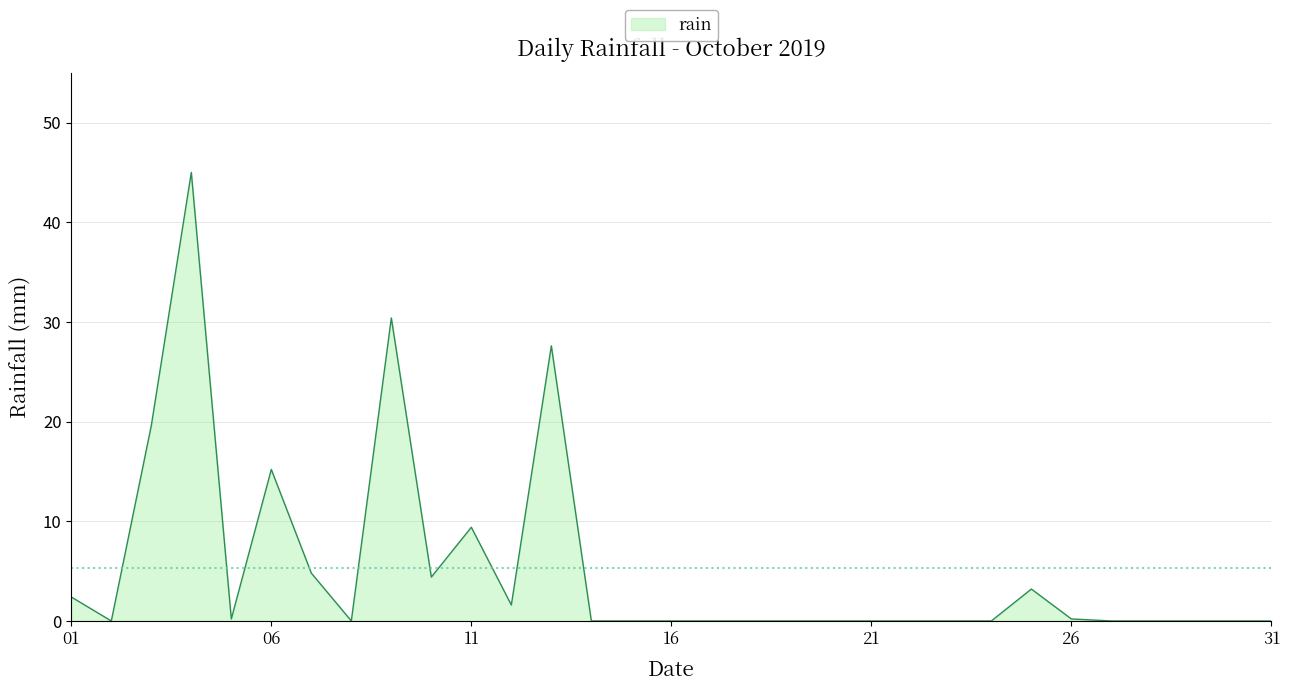

True or false: the data has more than 2 interior local peaks.

True